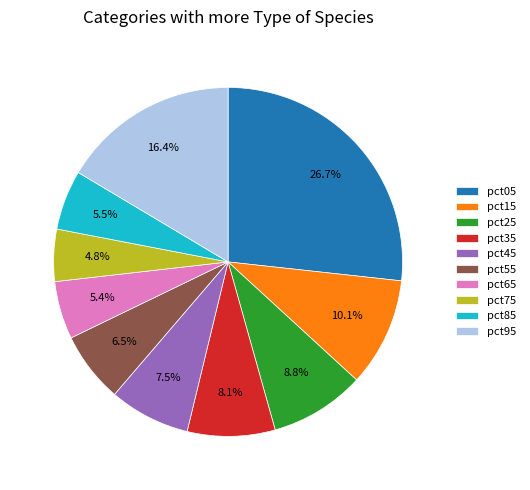

Do pct45 and pct55 together represent more than half of the pie?

No